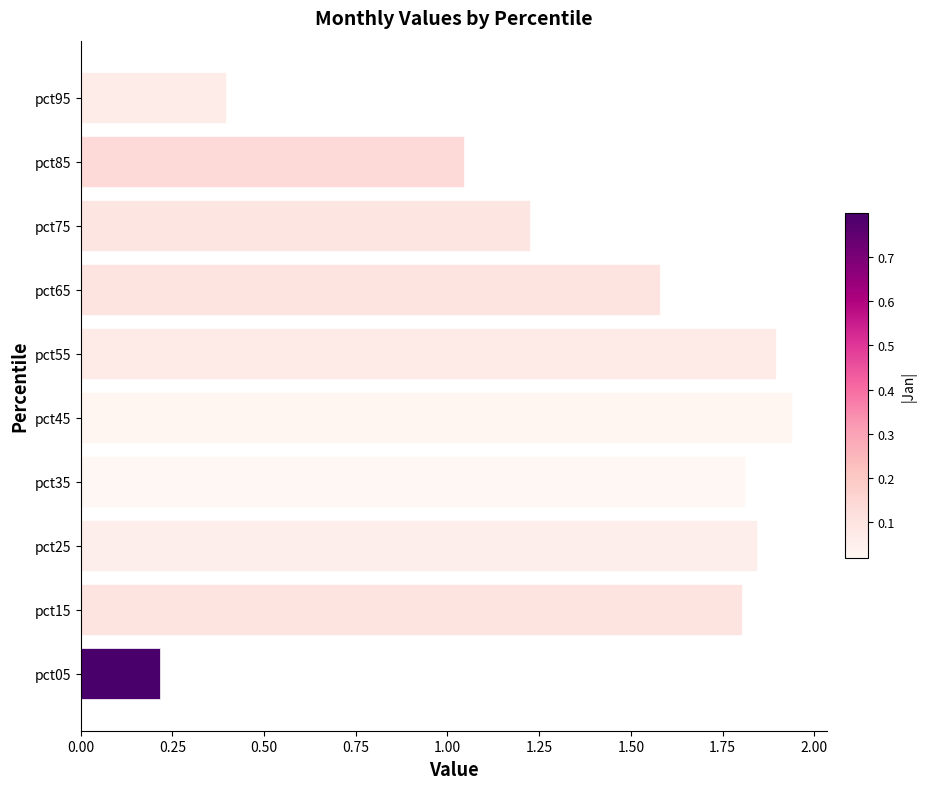

What is the average value?

1.4